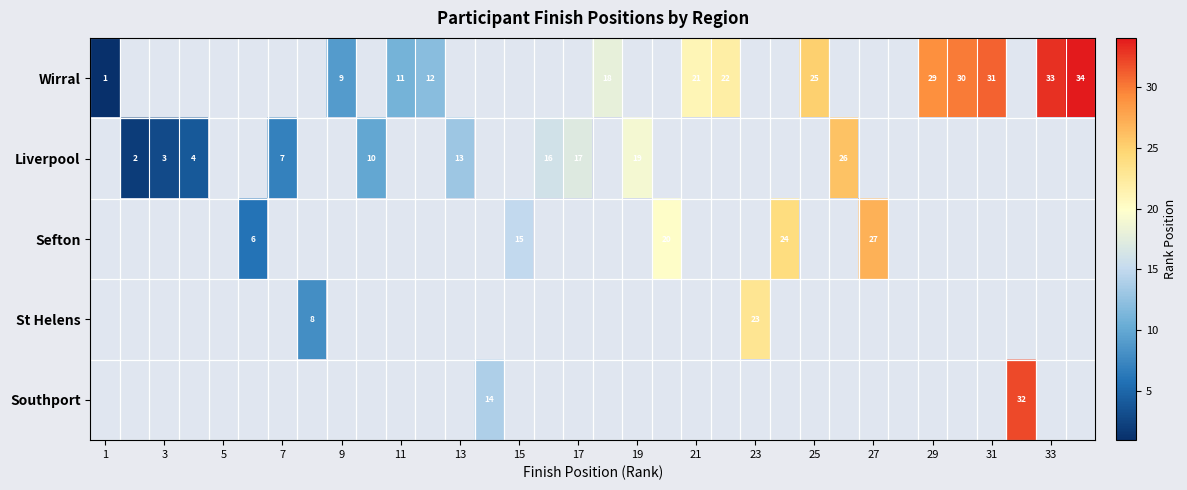

What is the difference between the Wirral values at 21 and 9?

12